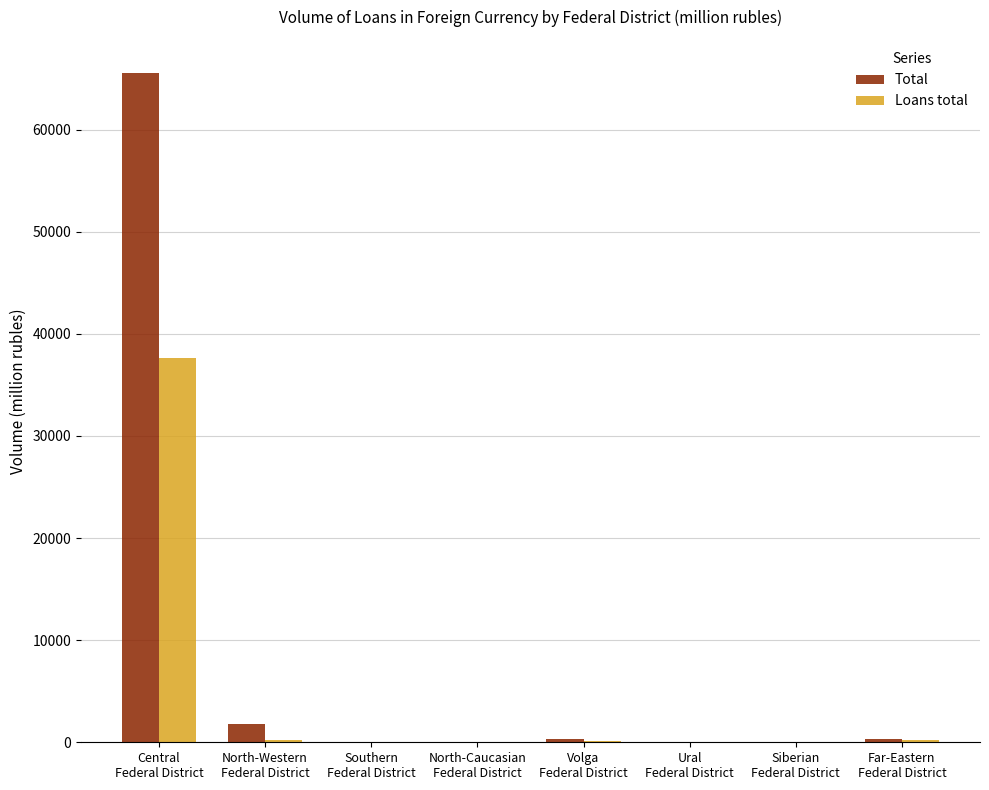

Are the bars horizontal?

No